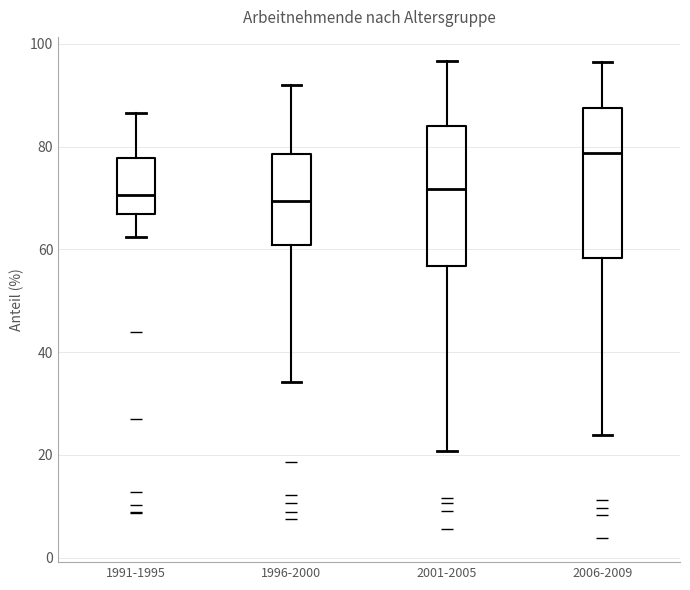

Where is the lower edge of the box for 2006-2009 on the y-axis? The values are not printed on the chart, so give them approximately, as read against the axis.

58